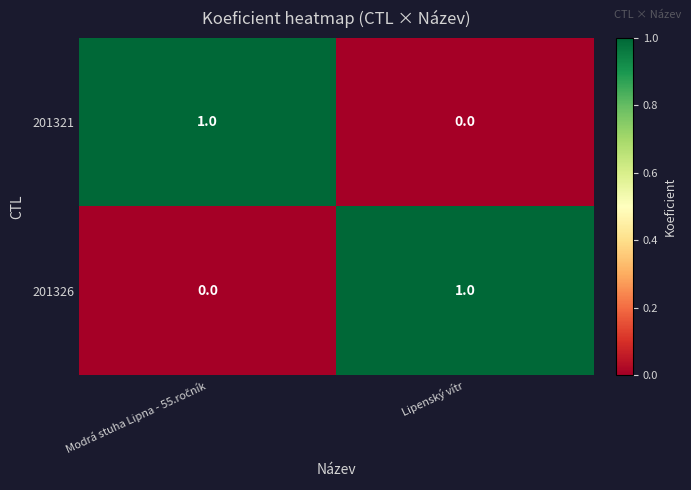

True or false: 201321 has a value of 0 at Lipenský vítr.

True